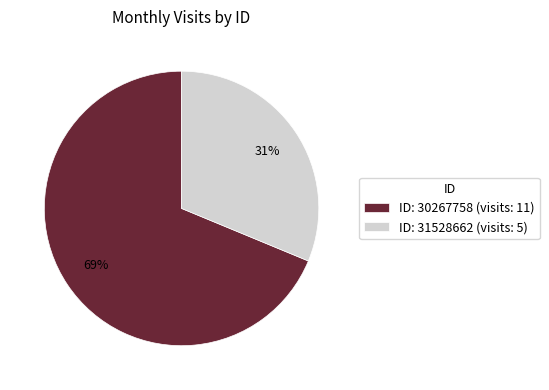

Do ID: 31528662 (visits: 5) and ID: 30267758 (visits: 11) together represent more than half of the pie?

Yes